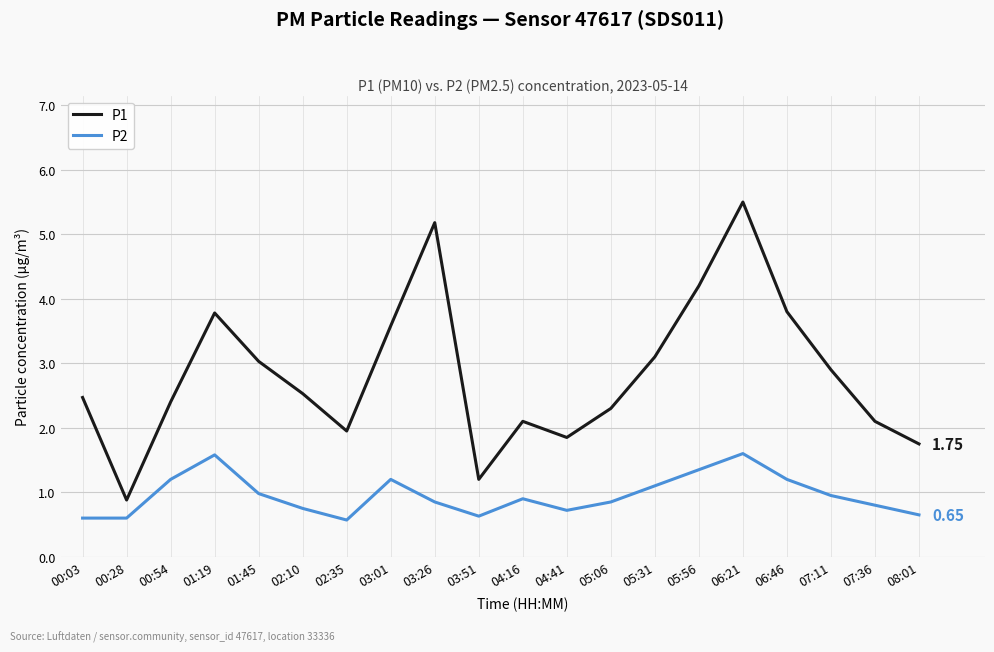

What is the difference between the P2 values at 05:56 and 05:06?

0.5